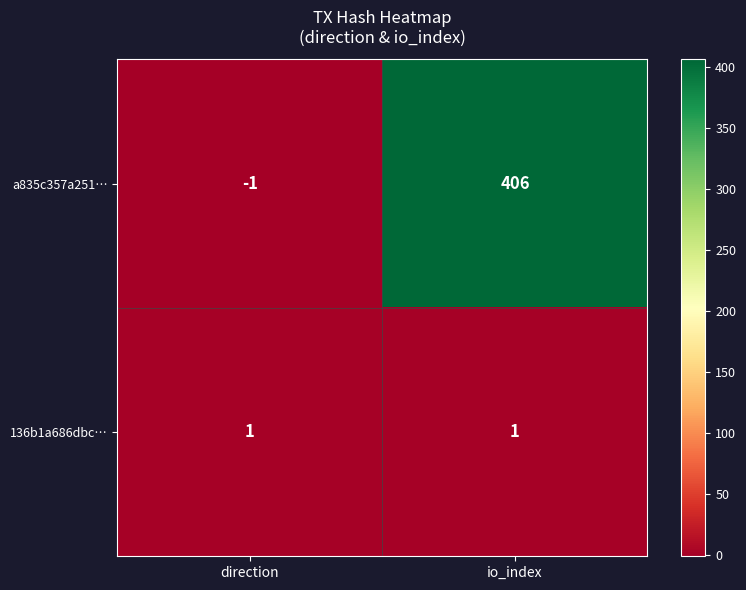

True or false: 136b1a686dbc… has a value of 1 at direction.

True